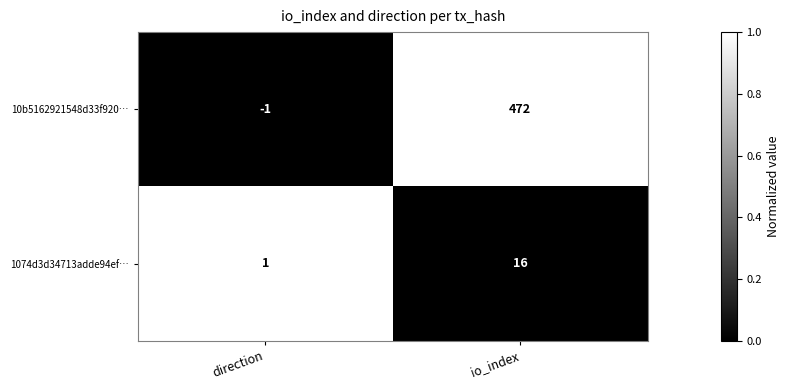

How many values in 10b5162921548d33f920… are above zero?

1